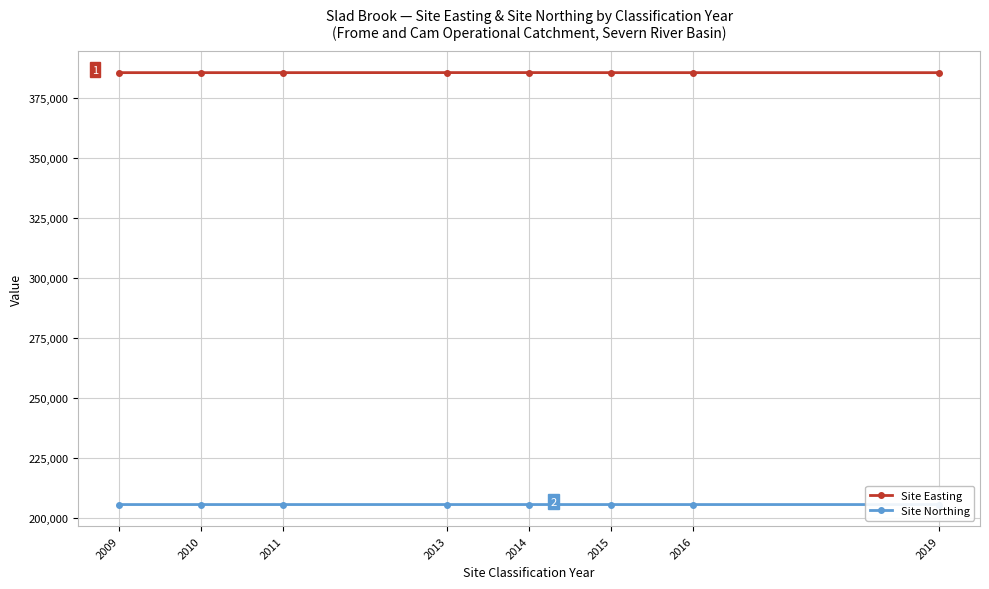

Between 2009 and 2016, which is larger?

2009